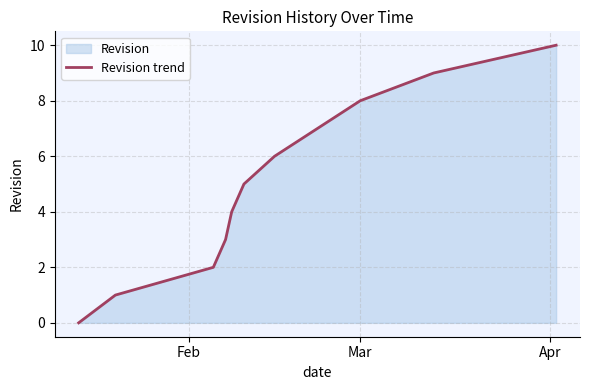

What is the difference between the maximum and minimum values?

10